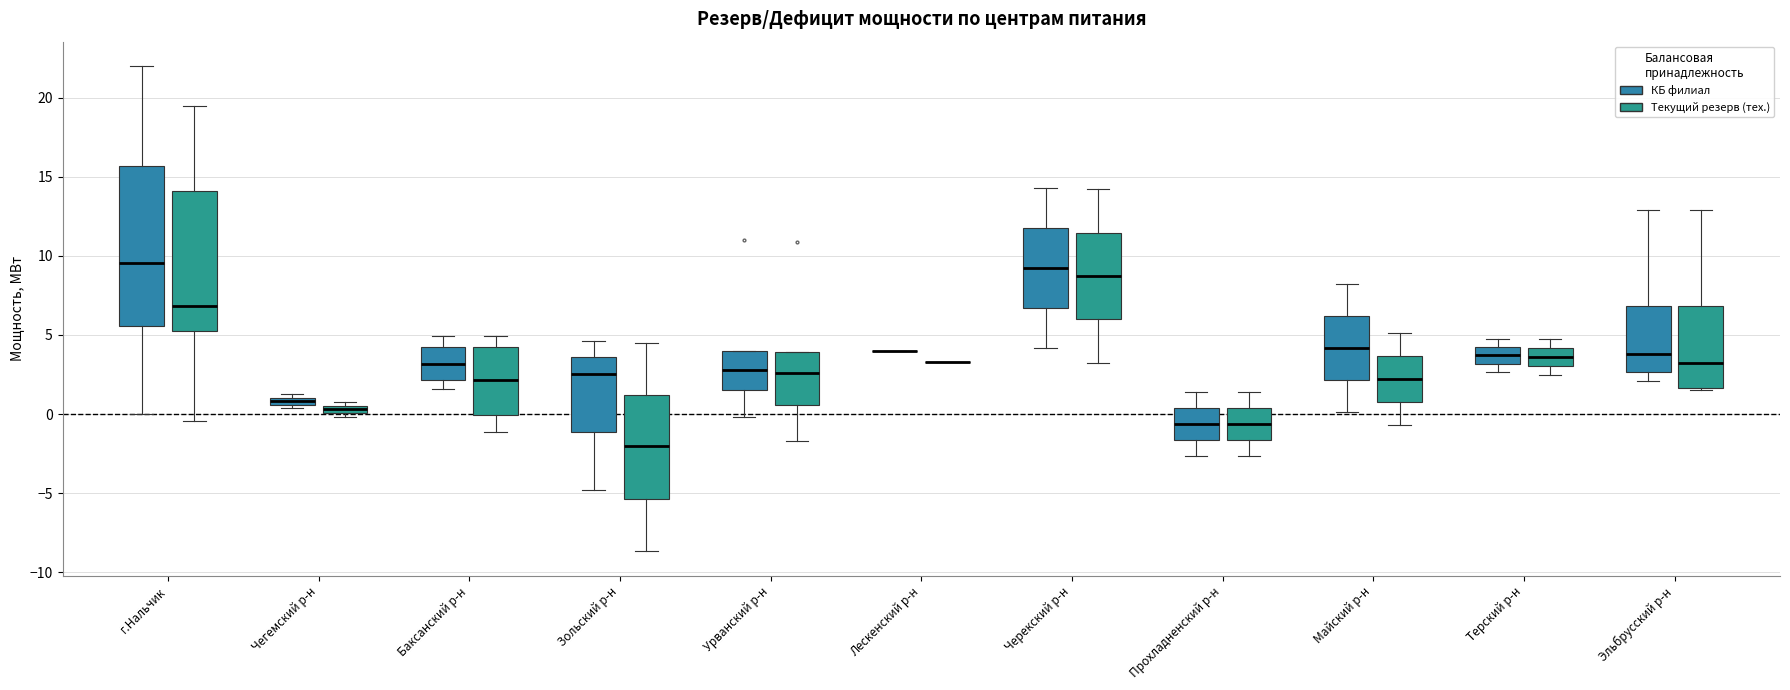

Where does the median line of the box for Терский р-н (Текущий резерв (тех.)) sit on the y-axis? The values are not printed on the chart, so give them approximately, as read against the axis.

3.5